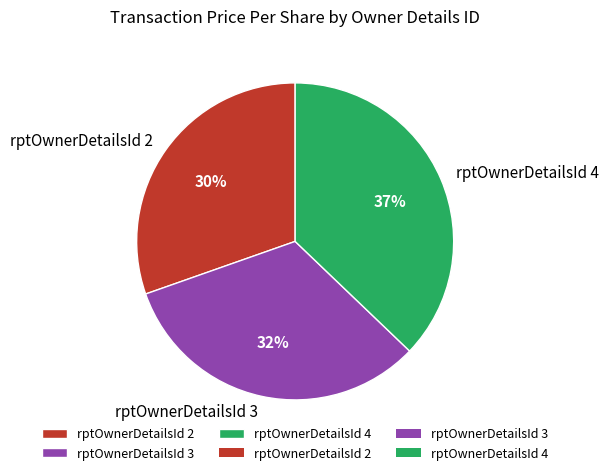

Rank the categories by value from lowest to highest.

rptOwnerDetailsId 2, rptOwnerDetailsId 3, rptOwnerDetailsId 4